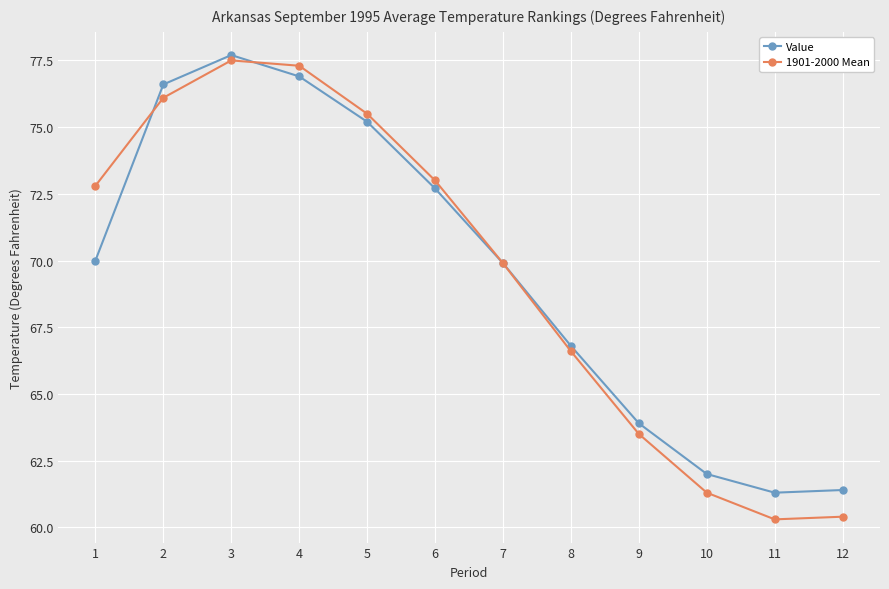

What is the lowest value of the 1901-2000 Mean series?

60.3